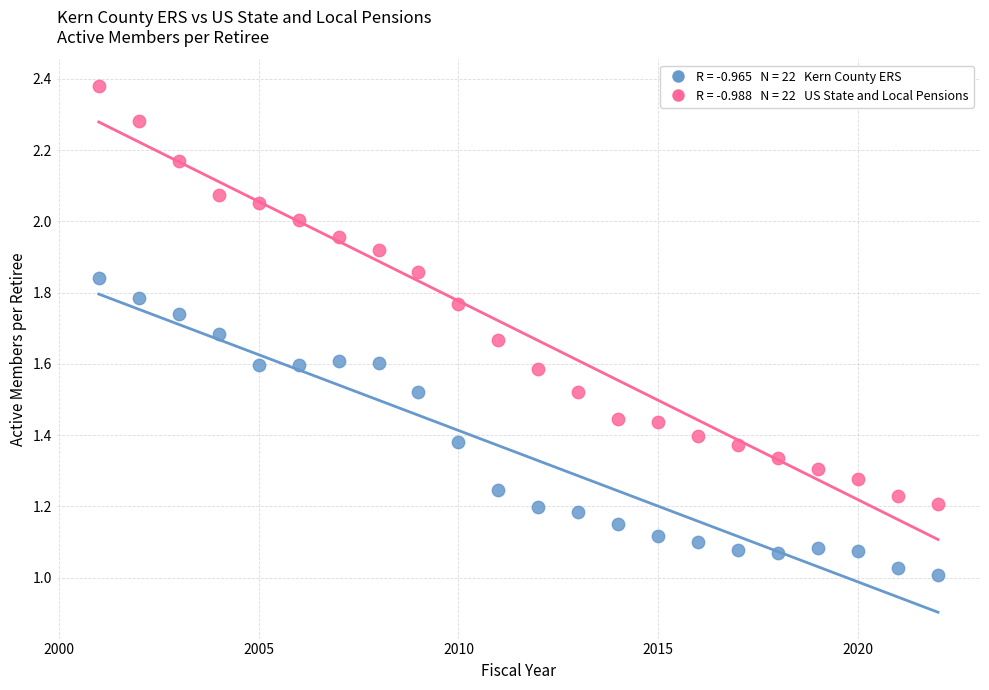

Across all data points, what is the range of X values (max minus min)?

21.0